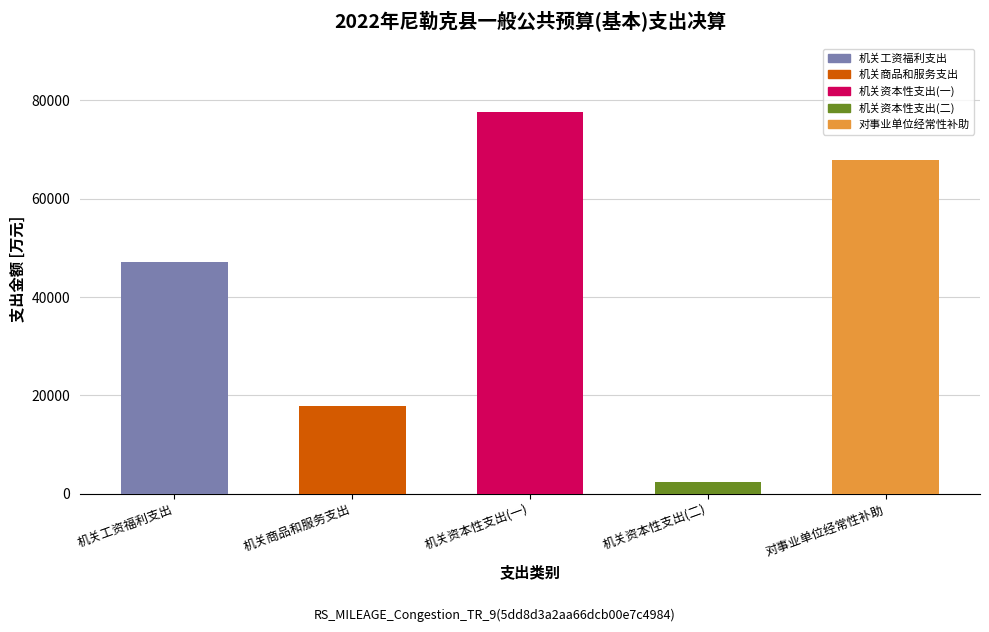

The value at 机关商品和服务支出 is 10405. True or false?

False